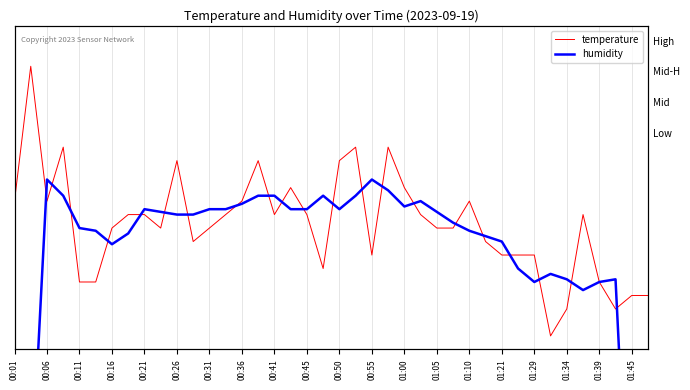

True or false: humidity has more than 1 interior local peaks.

True